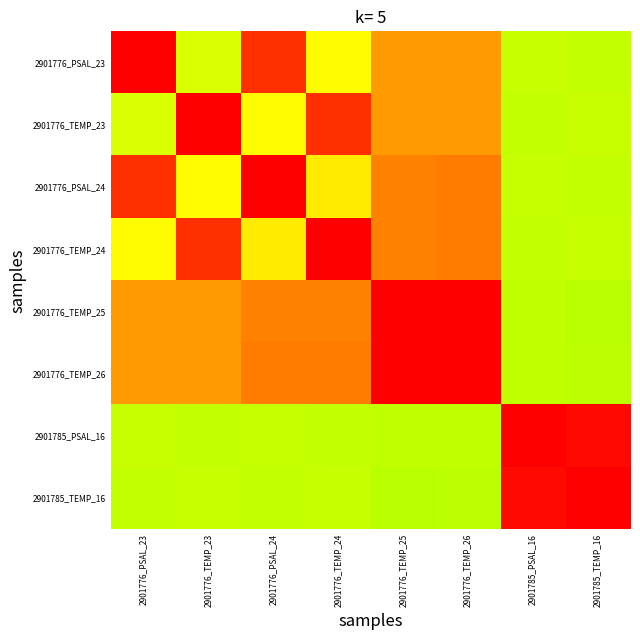

Reading left to right, extract all data points from this chart.

2901776_PSAL_23: 2901776_PSAL_23=1.0	2901776_TEMP_23=0.7	2901776_PSAL_24=1.0	2901776_TEMP_24=0.8	2901776_TEMP_25=0.9	2901776_TEMP_26=0.9	2901785_PSAL_16=0.7	2901785_TEMP_16=0.7
2901776_TEMP_23: 2901776_PSAL_23=0.7	2901776_TEMP_23=1.0	2901776_PSAL_24=0.8	2901776_TEMP_24=1.0	2901776_TEMP_25=0.9	2901776_TEMP_26=0.9	2901785_PSAL_16=0.7	2901785_TEMP_16=0.7
2901776_PSAL_24: 2901776_PSAL_23=1.0	2901776_TEMP_23=0.8	2901776_PSAL_24=1.0	2901776_TEMP_24=0.8	2901776_TEMP_25=0.9	2901776_TEMP_26=0.9	2901785_PSAL_16=0.7	2901785_TEMP_16=0.7
2901776_TEMP_24: 2901776_PSAL_23=0.8	2901776_TEMP_23=1.0	2901776_PSAL_24=0.8	2901776_TEMP_24=1.0	2901776_TEMP_25=0.9	2901776_TEMP_26=0.9	2901785_PSAL_16=0.7	2901785_TEMP_16=0.7
2901776_TEMP_25: 2901776_PSAL_23=0.9	2901776_TEMP_23=0.9	2901776_PSAL_24=0.9	2901776_TEMP_24=0.9	2901776_TEMP_25=1.0	2901776_TEMP_26=1.0	2901785_PSAL_16=0.7	2901785_TEMP_16=0.7
2901776_TEMP_26: 2901776_PSAL_23=0.9	2901776_TEMP_23=0.9	2901776_PSAL_24=0.9	2901776_TEMP_24=0.9	2901776_TEMP_25=1.0	2901776_TEMP_26=1.0	2901785_PSAL_16=0.7	2901785_TEMP_16=0.7
2901785_PSAL_16: 2901776_PSAL_23=0.7	2901776_TEMP_23=0.7	2901776_PSAL_24=0.7	2901776_TEMP_24=0.7	2901776_TEMP_25=0.7	2901776_TEMP_26=0.7	2901785_PSAL_16=1.0	2901785_TEMP_16=1.0
2901785_TEMP_16: 2901776_PSAL_23=0.7	2901776_TEMP_23=0.7	2901776_PSAL_24=0.7	2901776_TEMP_24=0.7	2901776_TEMP_25=0.7	2901776_TEMP_26=0.7	2901785_PSAL_16=1.0	2901785_TEMP_16=1.0